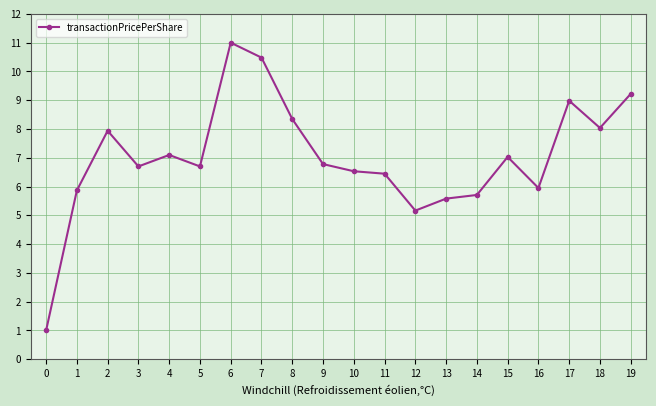

Read the value at 0.

1.0